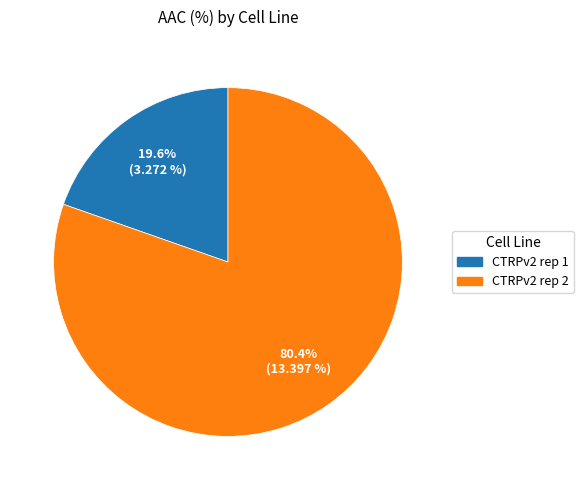

To the nearest percent, what is the difference between the CTRPv2 rep 1 and CTRPv2 rep 2 slice percentages?

61%